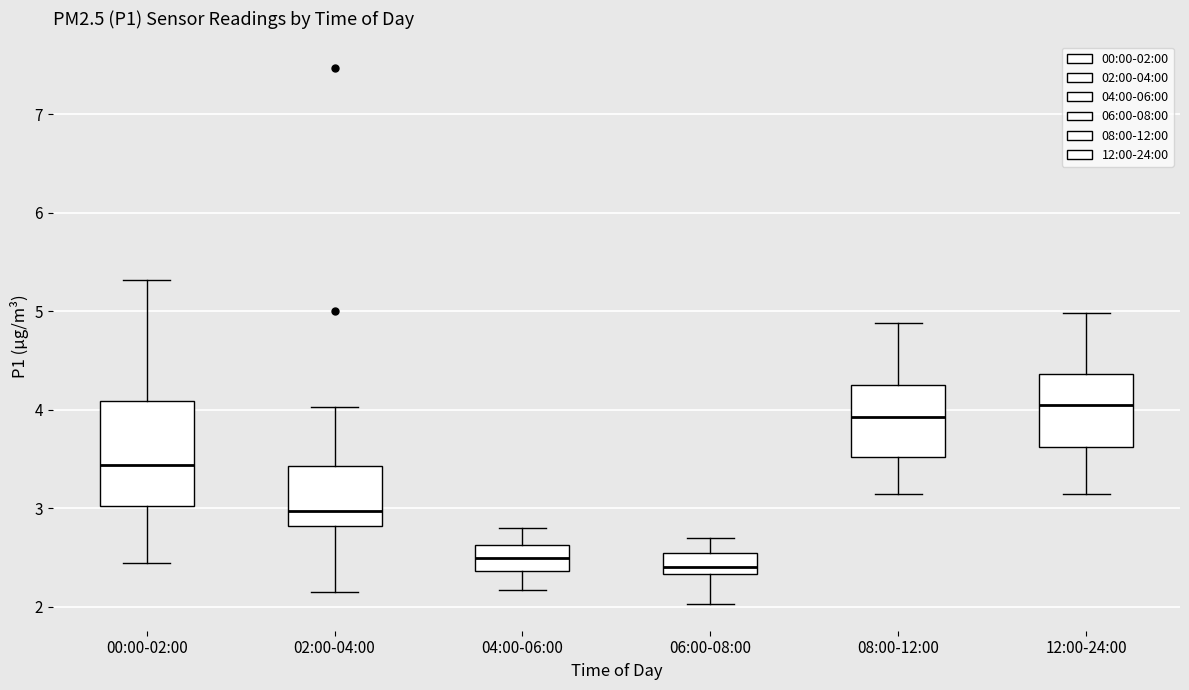

Comparing the boxes themselves (not the whiskers), which one is the tallest?

00:00-02:00